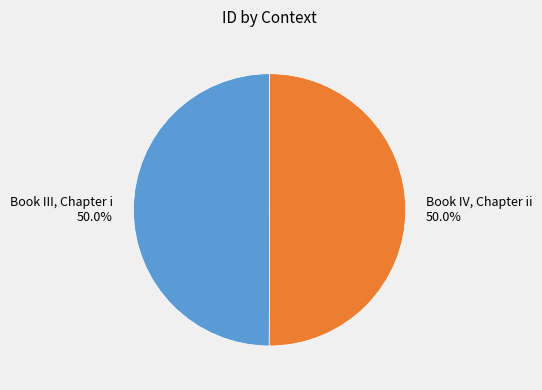

Combined, do Book IV, Chapter ii and Book III, Chapter i account for over 50%?

Yes